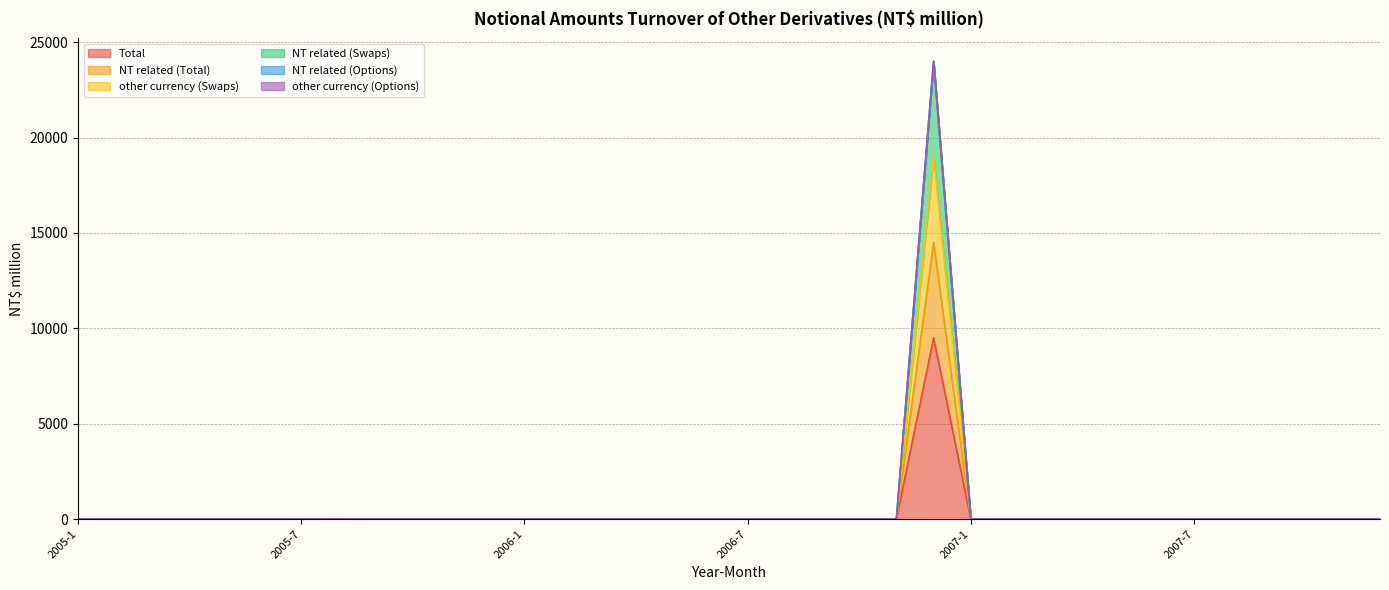

The value of Total at 2006-1 is 0. True or false?

True